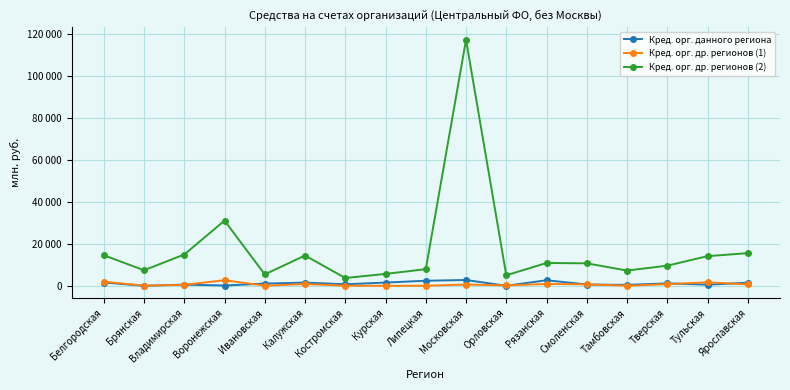

Is this an area chart (filled region under the line)?

No